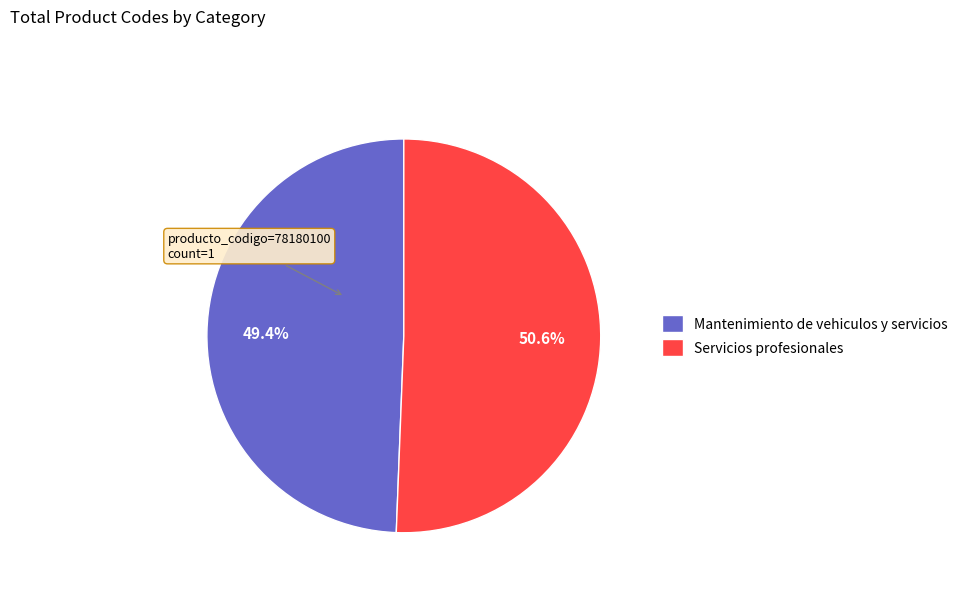

What is the ratio of the value at Mantenimiento de vehiculos y servicios to the value at Servicios profesionales?

1.0